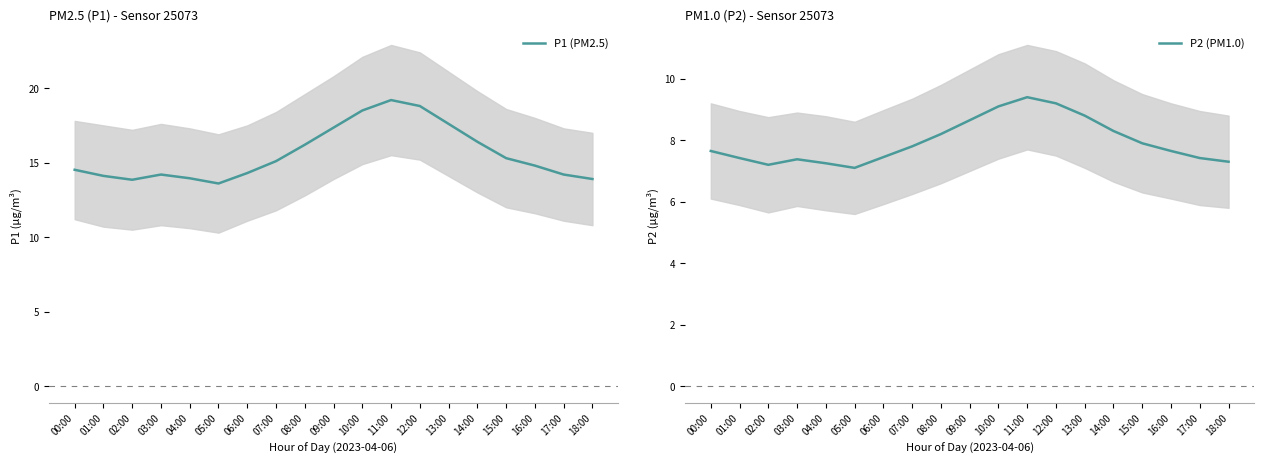

What are all the series names shown in the legend?

P1 (PM2.5), P2 (PM1.0)